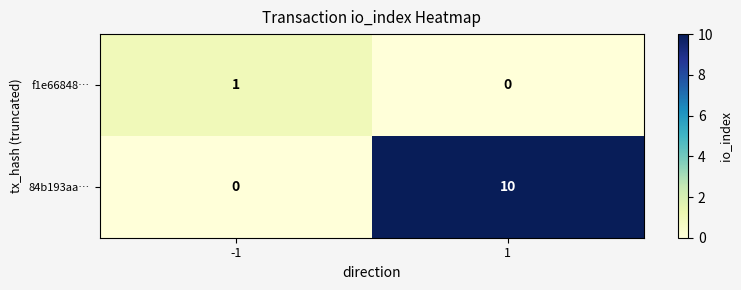

Which series has the largest total across all categories?

84b193aa…